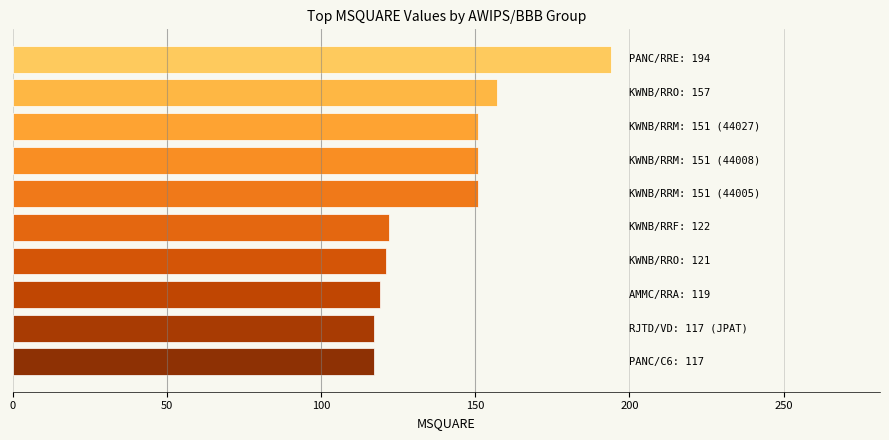

What is the maximum value shown in the chart?

194